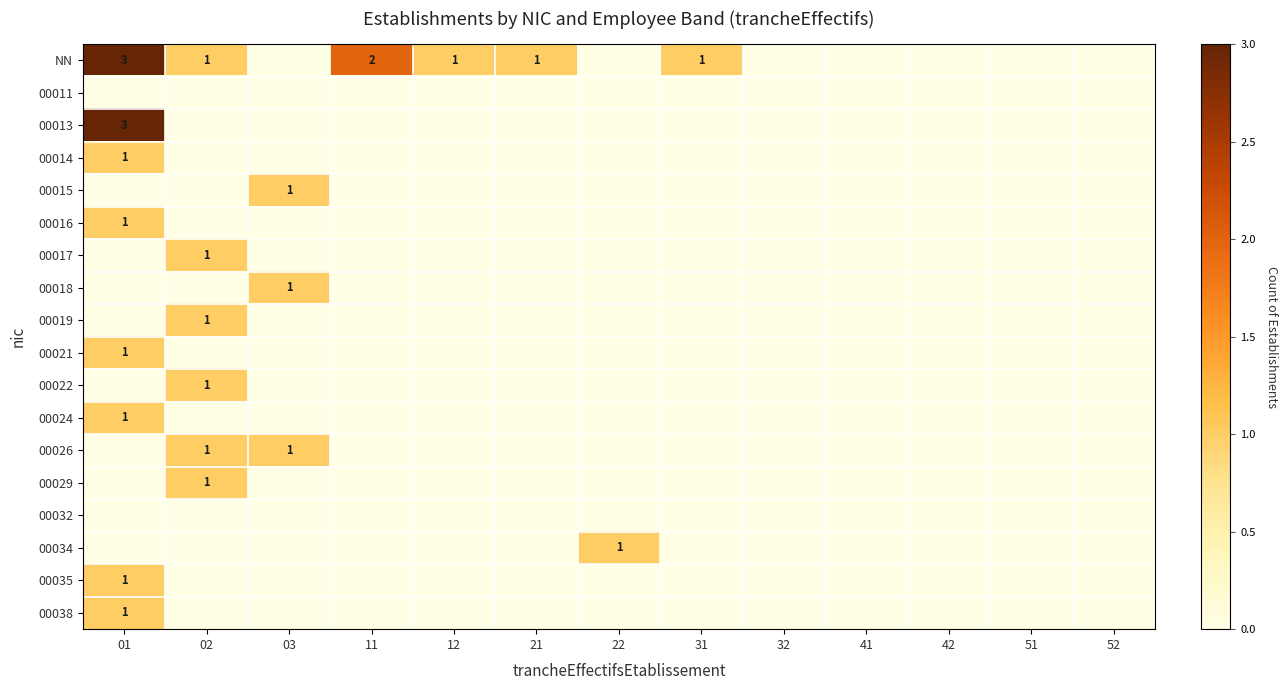

Is the value of 00017 at 11 greater than the value of 00026 at 03?

No